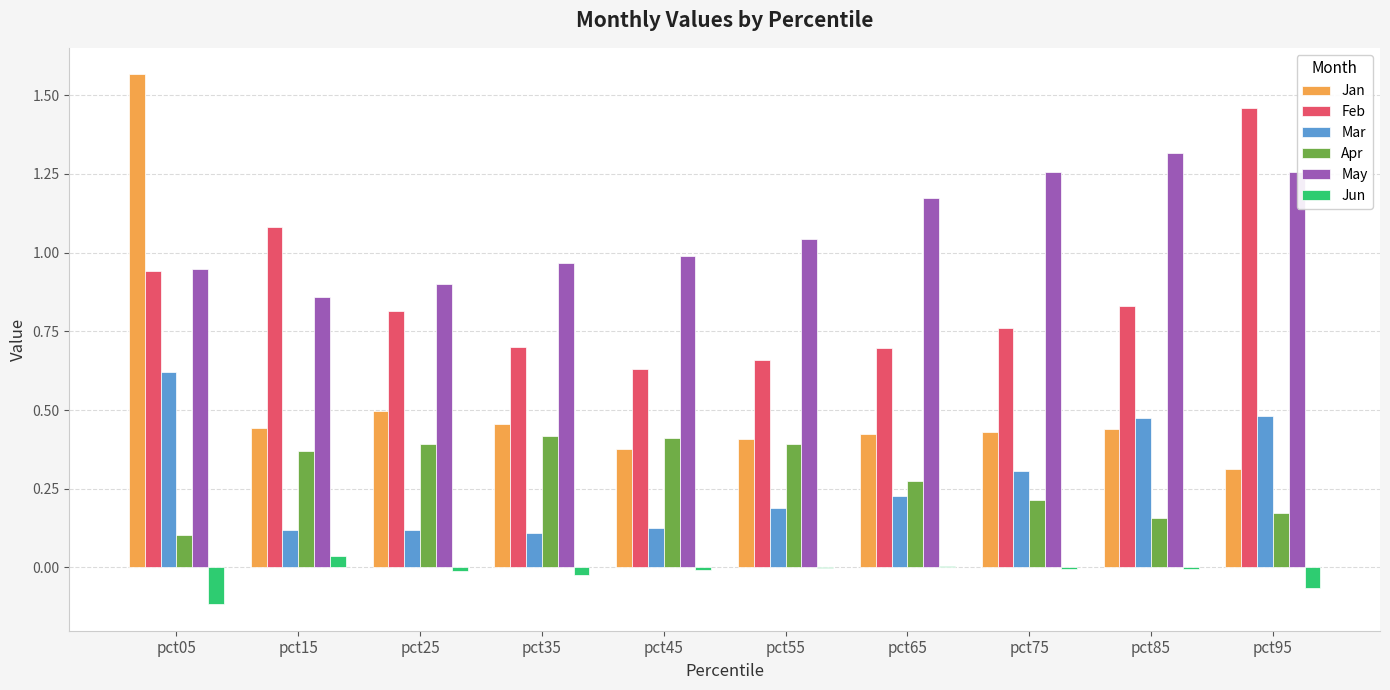

What is the sum of all Mar values?

2.8